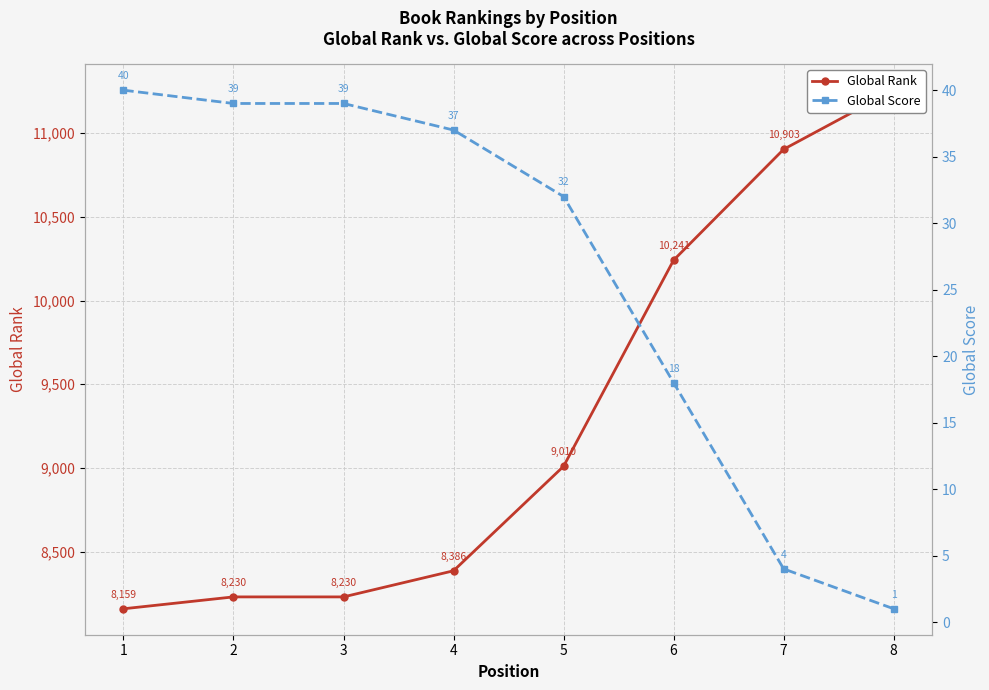

Reading right to left, what are all the values shown in this chart?

Global Rank: 8=11256	7=10903	6=10241	5=9010	4=8386	3=8230	2=8230	1=8159
Global Score: 8=1	7=4	6=18	5=32	4=37	3=39	2=39	1=40